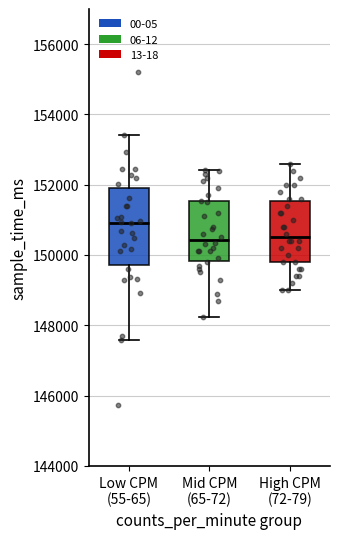

Reading left to right, transcribe this box plot: for each box, give where its median line is, the range the box spans, and where its two whiskers end, as read against the y-axis. The values are not printed on the chart, so give them approximately, as read against the axis.

Low CPM (55-65): median 151000, box 149800 to 152000, whiskers 147600 to 153400
Mid CPM (65-72): median 150400, box 149800 to 151600, whiskers 148200 to 152400
High CPM (72-79): median 150600, box 149800 to 151600, whiskers 149000 to 152600